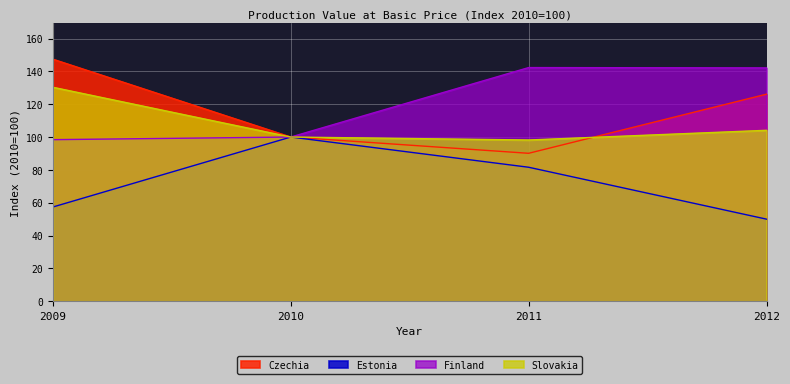

At which category does the chart reach its minimum across all series?

2012